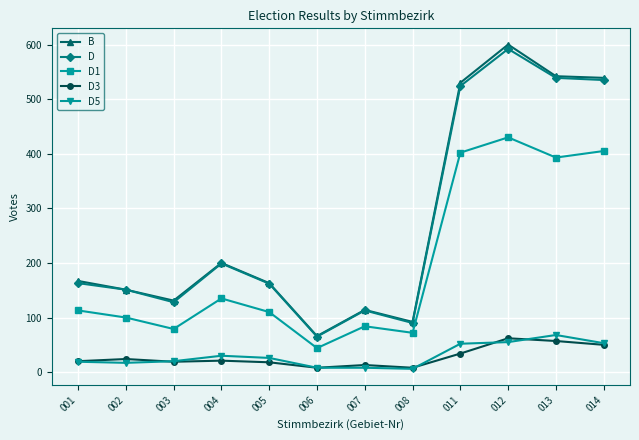

True or false: D3 has more than 0 points higher than both neighbors.

True